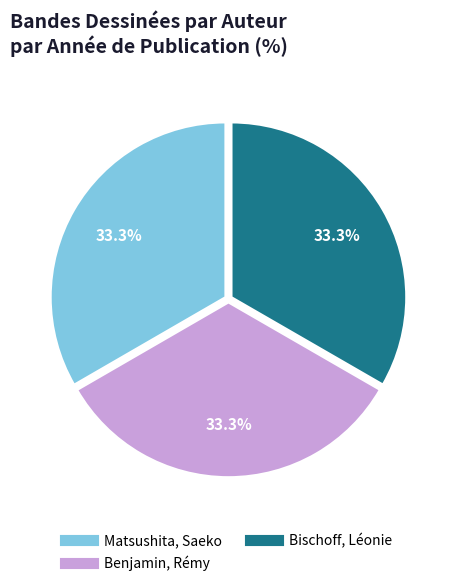

Approximately how many times larger is the value at Benjamin, Rémy compared to Matsushita, Saeko?

1.0